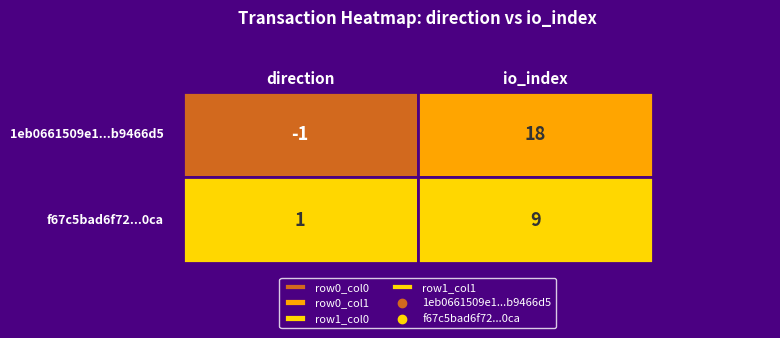

Reading left to right, list all the values displayed in this chart.

1eb0661509e13a8f57029b1f59e13529b9466d5: -1	18
f67c5bad6f726696d3534c0950195d1fc62e0ca: 1	9